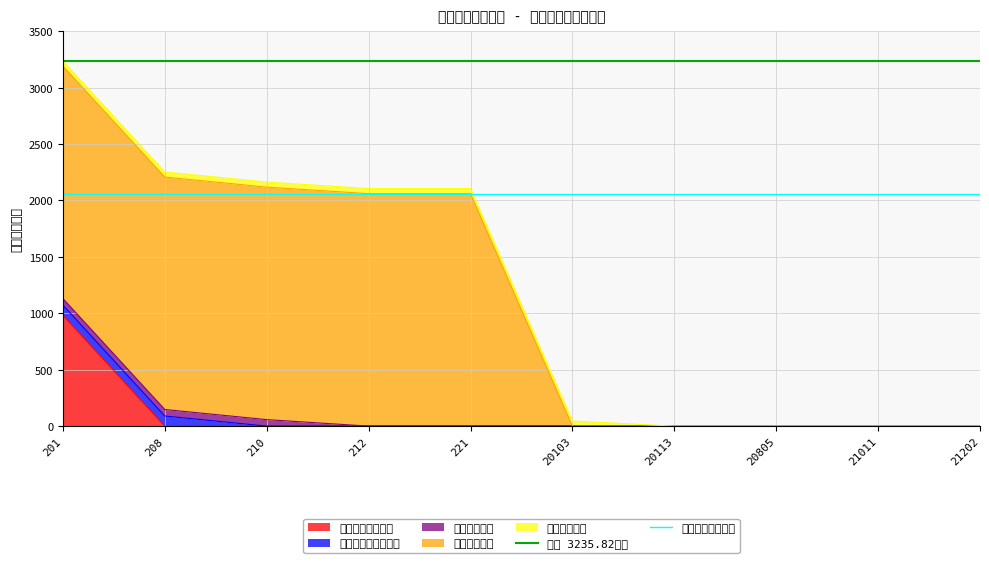

Is it true that 城乡社区支出基准 equals 3544.9 at 201?

False